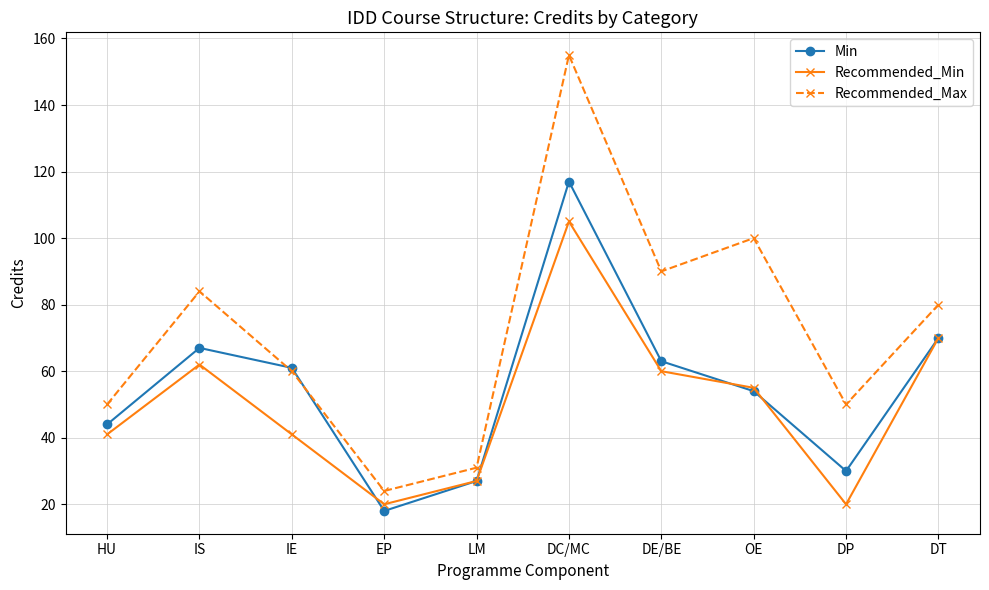

How many distinct data groups are displayed?

3